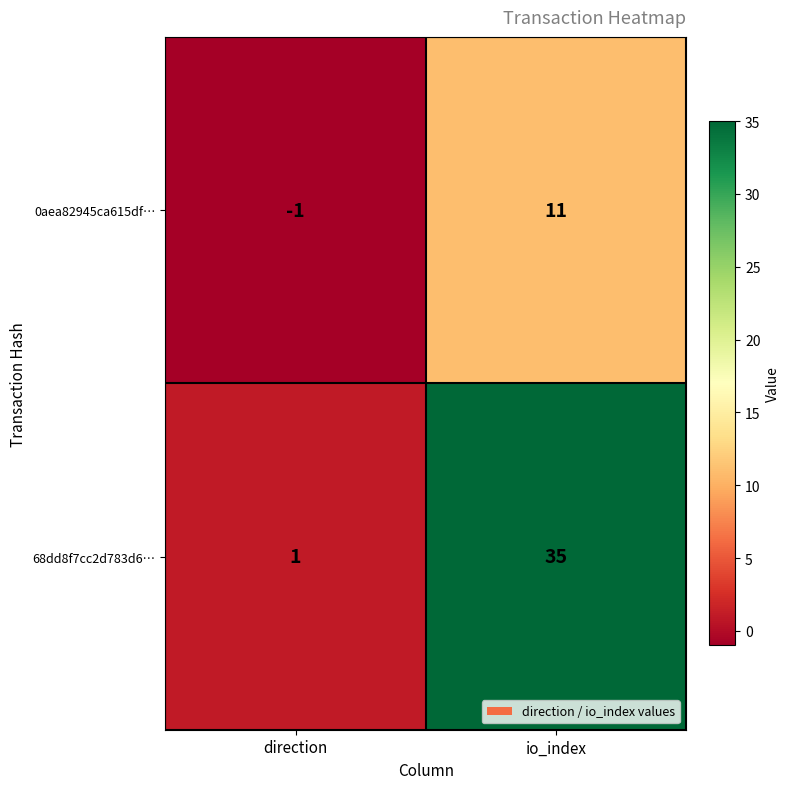

How many data points does each series have?

2